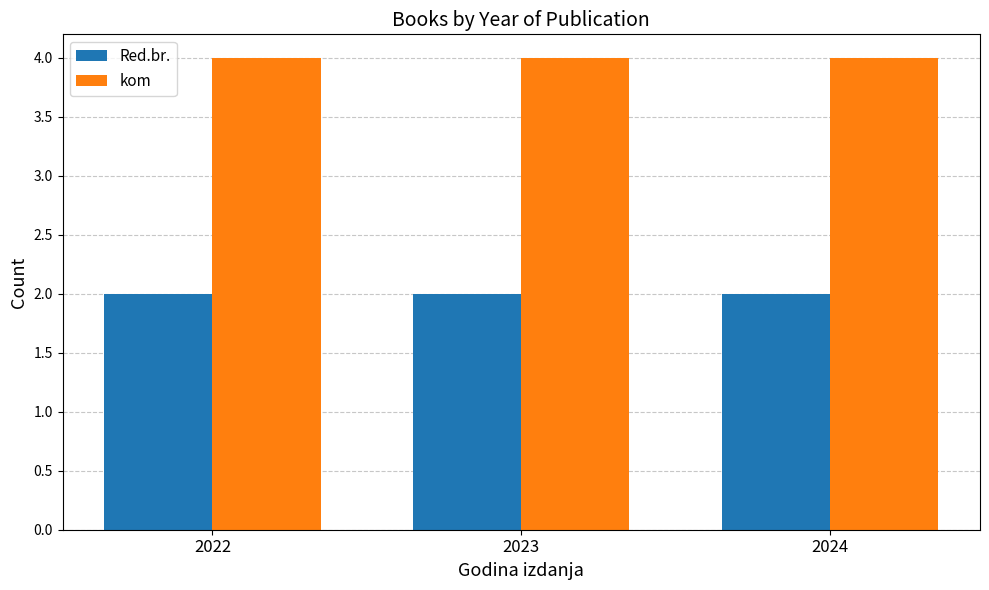

At how many categories does at least one series exceed 2?

3